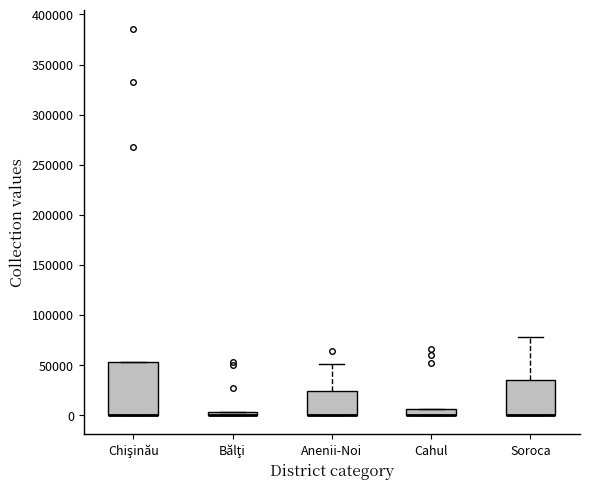

Comparing the boxes themselves (not the whiskers), which one is the tallest?

Chişinău